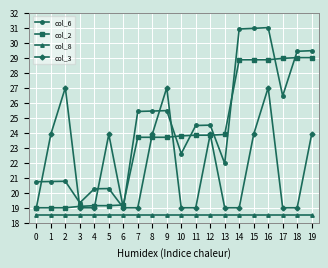

What is the value of the col_2 point at the 8th from the left?

23.7